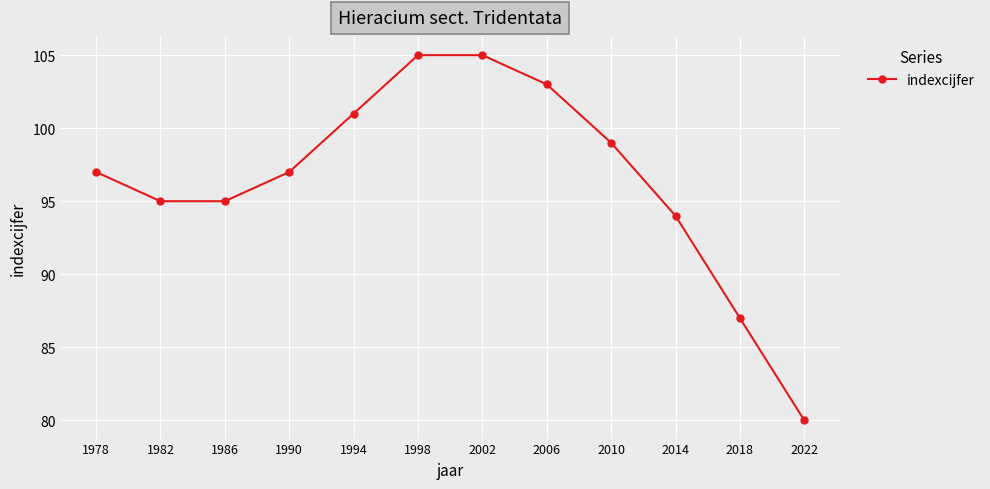

What is the sum of all values?

1158